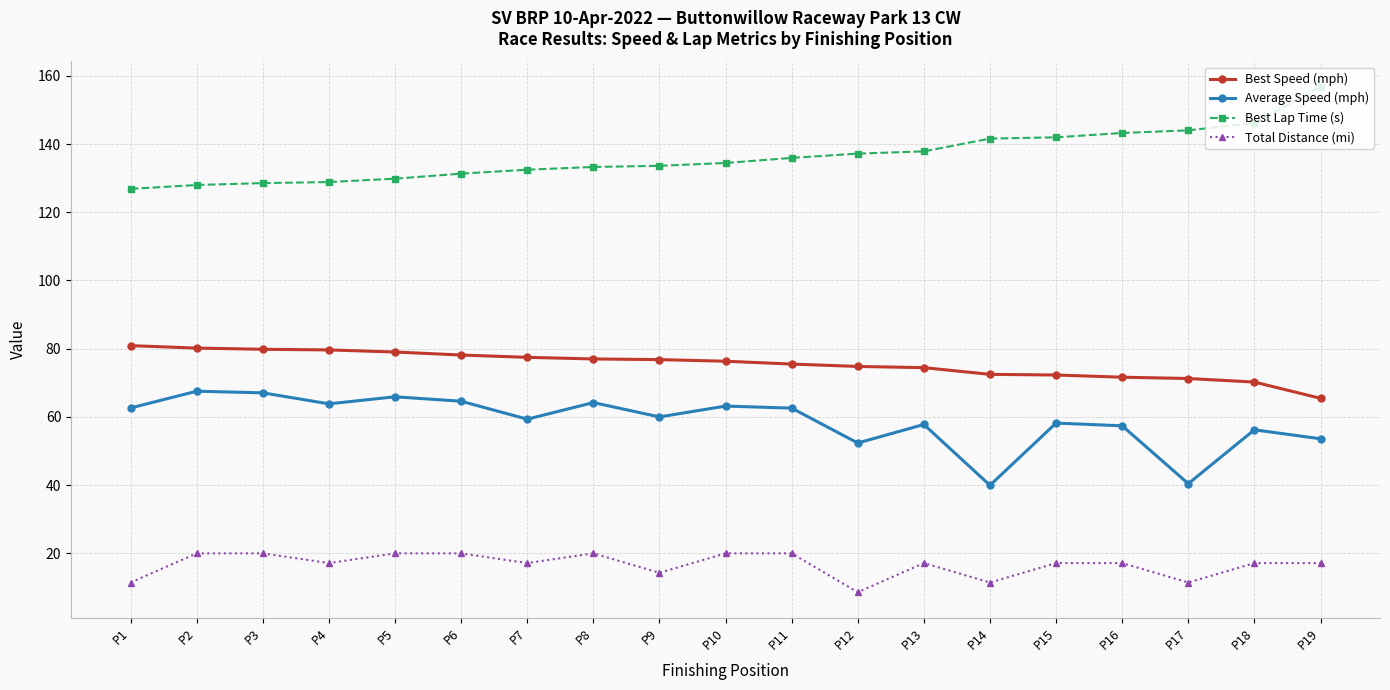

What is the minimum value for Best Lap Time (s)?

126.9